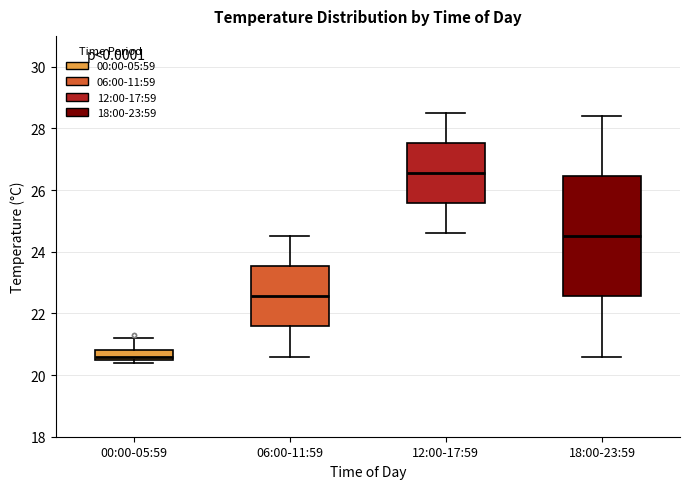

Comparing the boxes themselves (not the whiskers), which one is the tallest?

18:00-23:59